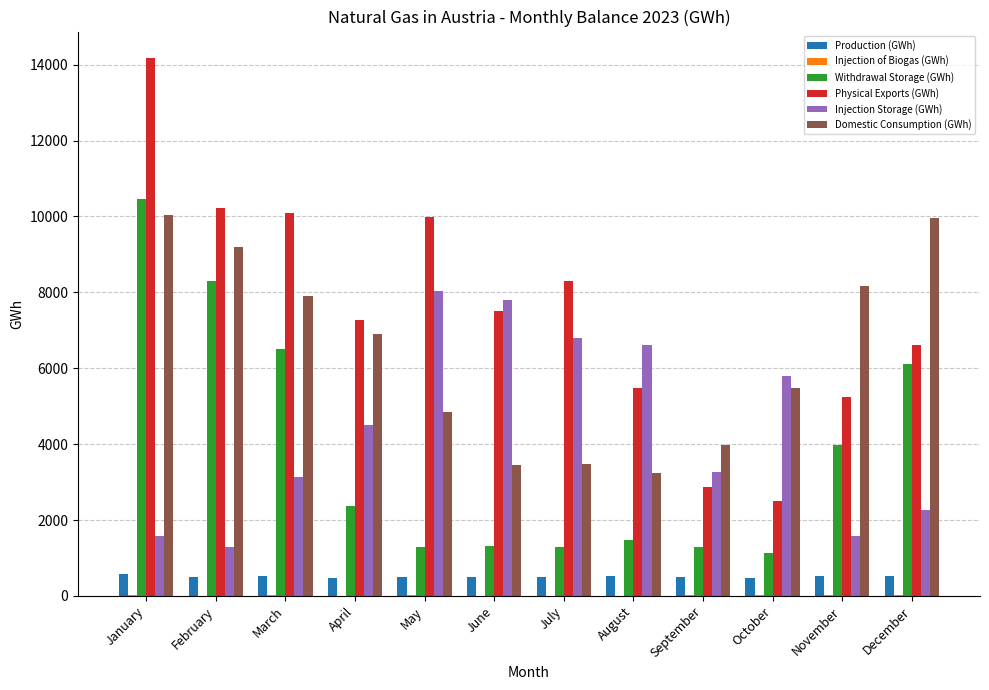

Which series has the largest total across all categories?

Physical Exports (GWh)